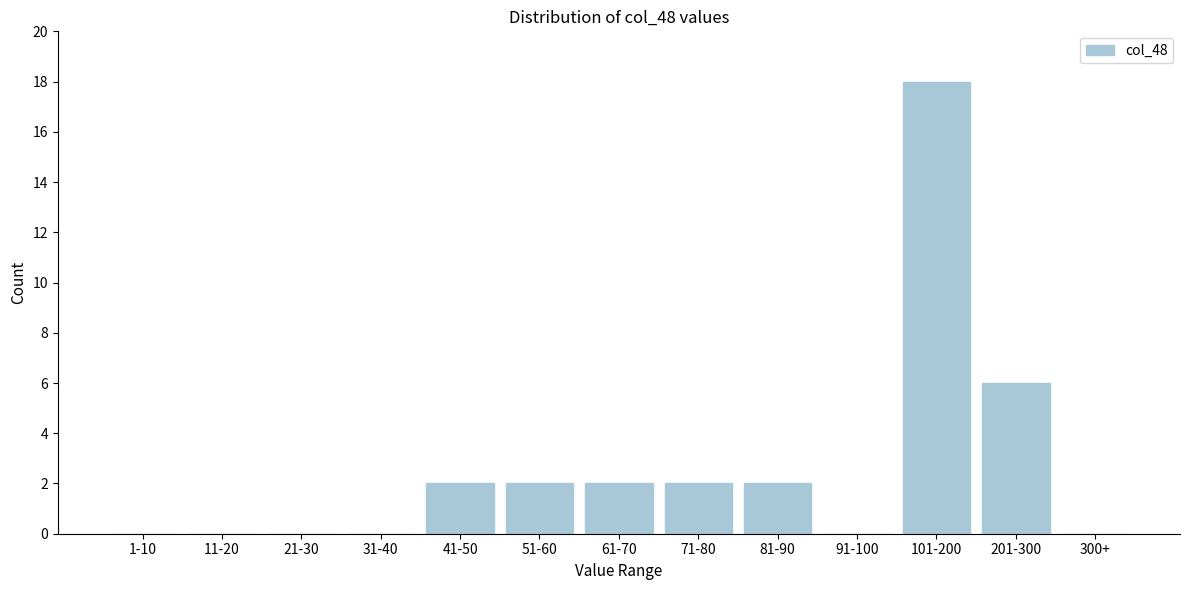

Reading left to right, list all the values displayed in this chart.

1-10=0	11-20=0	21-30=0	31-40=0	41-50=2	51-60=2	61-70=2	71-80=2	81-90=2	91-100=0	101-200=18	201-300=6	300+=0